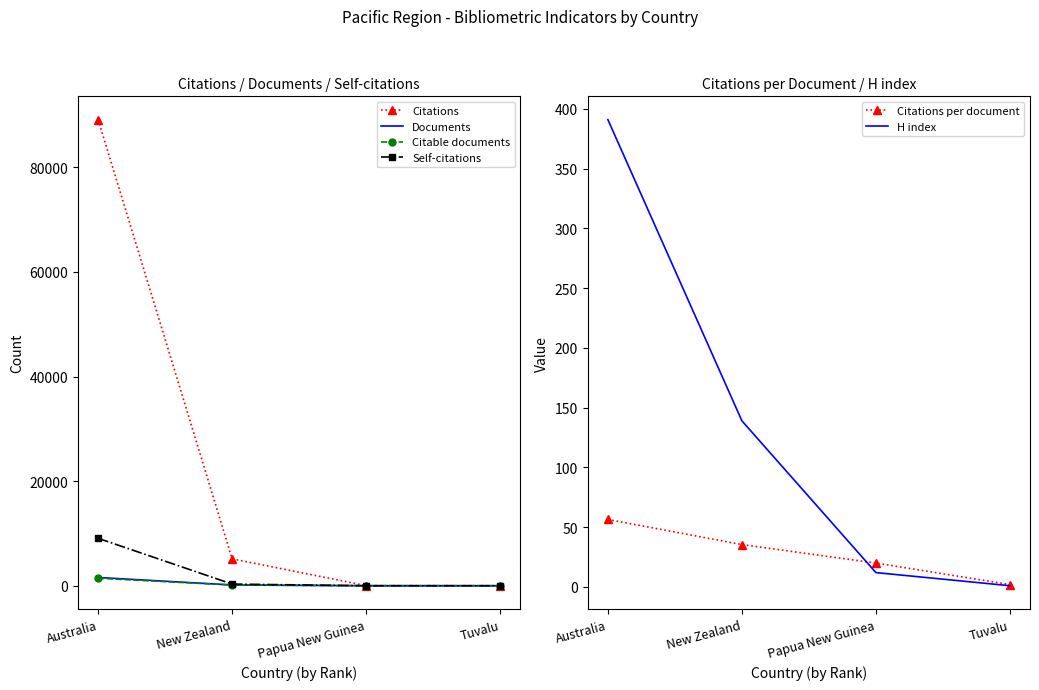

At which category is the sum across all series the highest?

Australia